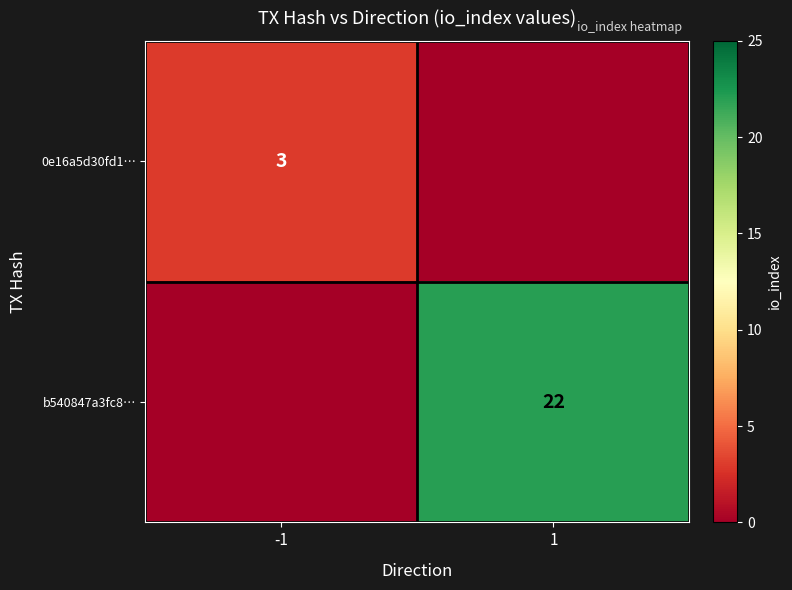

The b540847a3fc8… series shows 22 at 1. True or false?

True